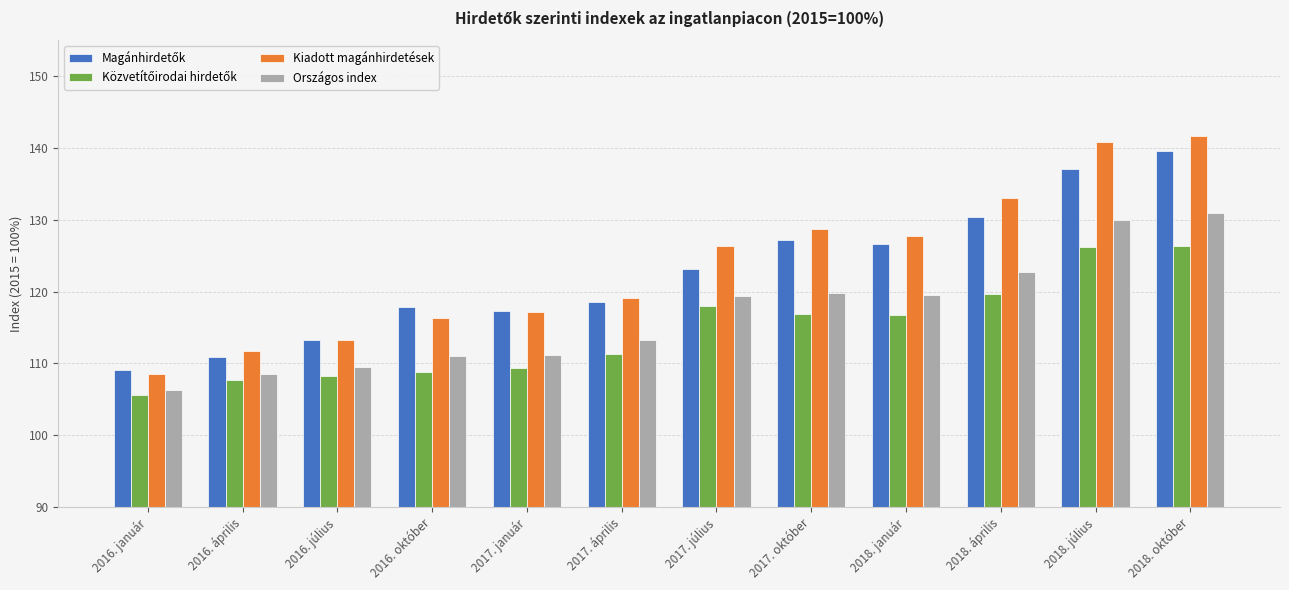

What is the average value of the Kiadott magánhirdetések series?

123.7